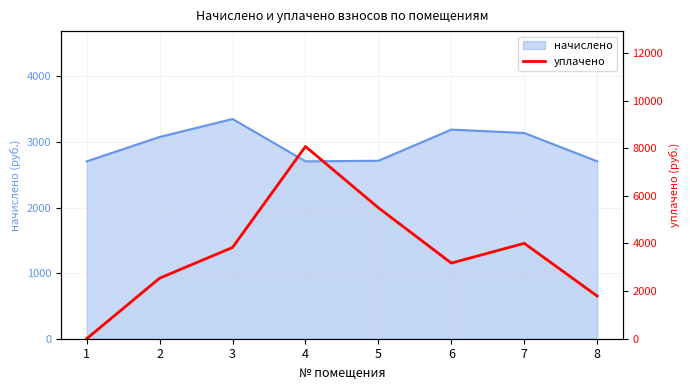

Is it true that the value at 8 is 1793.0?

True